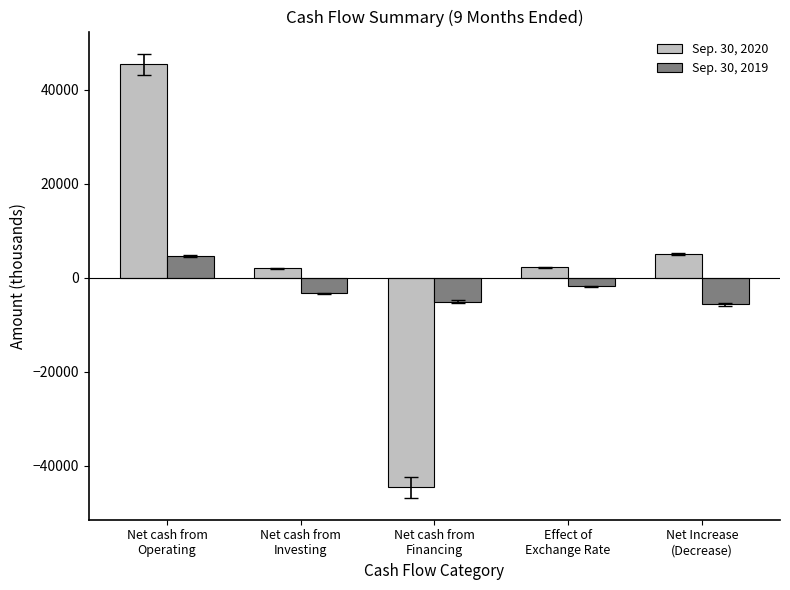

What is the approximate value of Sep. 30, 2019 at Effect of
Exchange Rate, to the nearest 100?

-1800